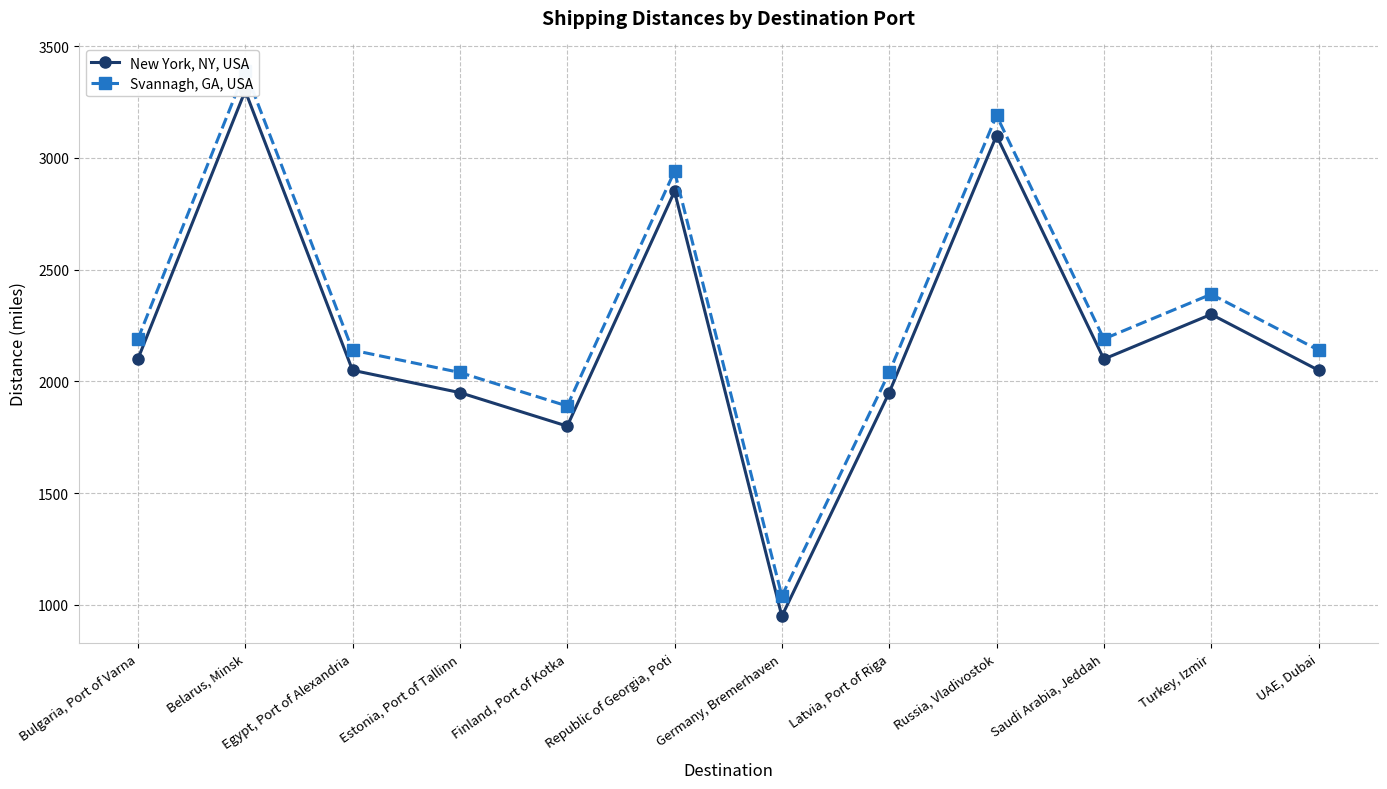

What is the total value across all series at Latvia, Port of Riga?

3990